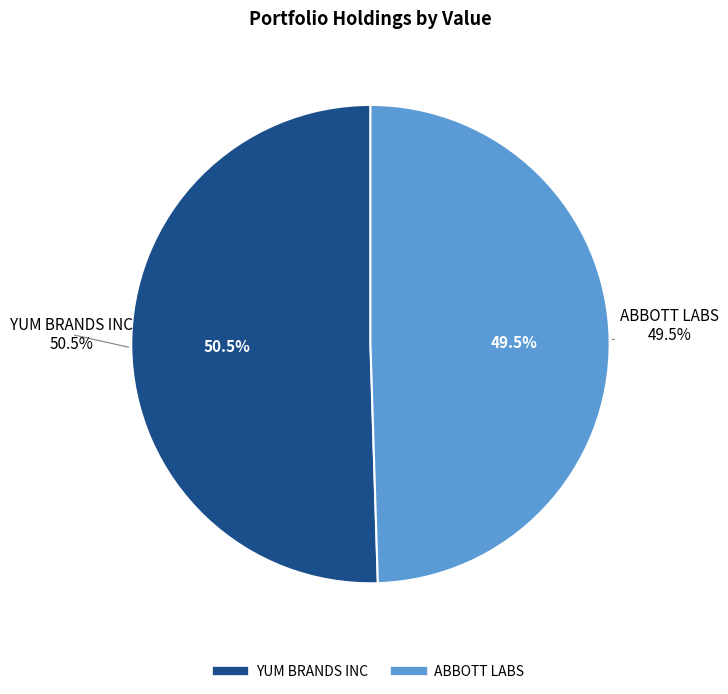

The YUM BRANDS INC slice represents 50% of the pie. True or false?

True